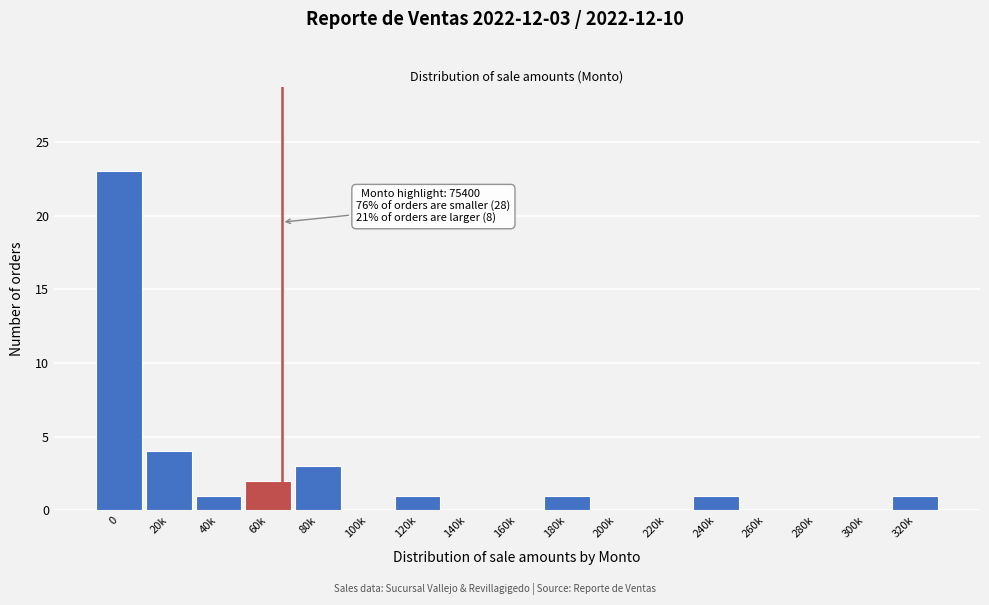

Reading left to right, list all the values displayed in this chart.

0=23	20k=4	40k=1	60k=2	80k=3	100k=0	120k=1	140k=0	160k=0	180k=1	200k=0	220k=0	240k=1	260k=0	280k=0	300k=0	320k=1